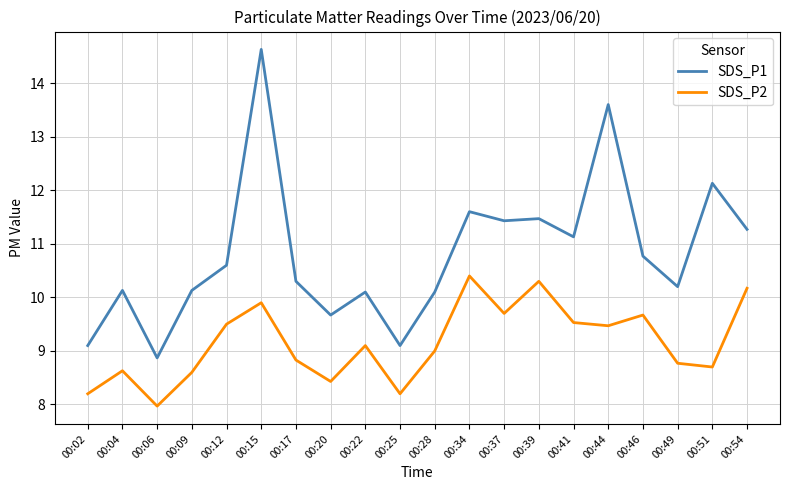

True or false: SDS_P2 and SDS_P1 cross at least once.

False